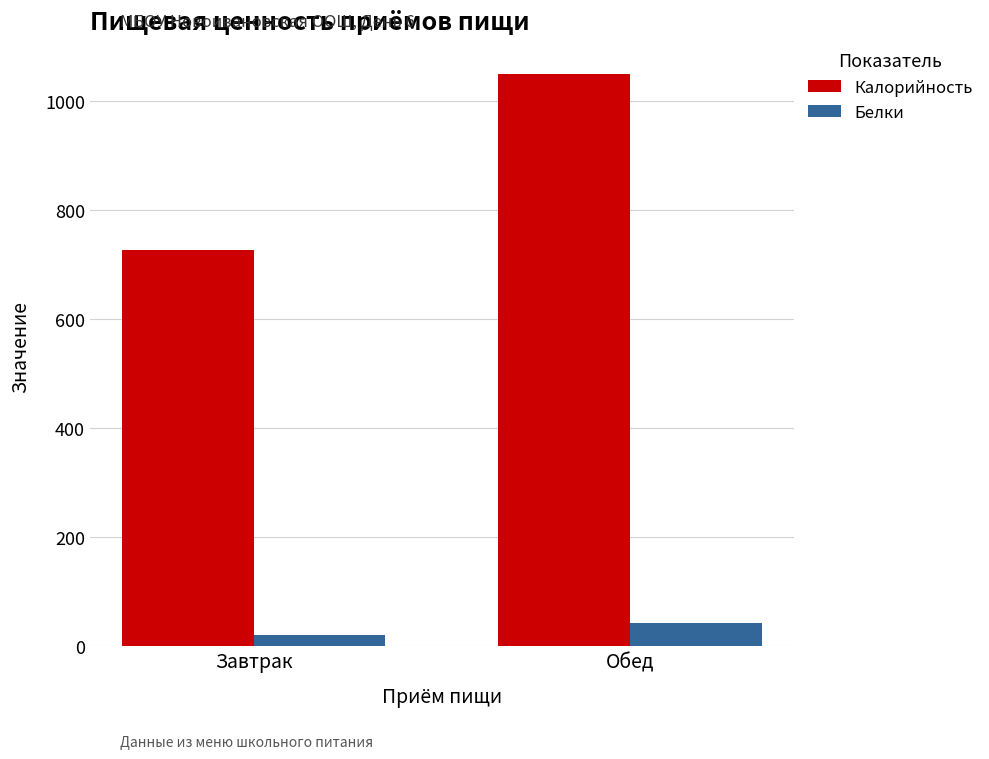

Is it true that Калорийность equals 728.0 at Завтрак?

True